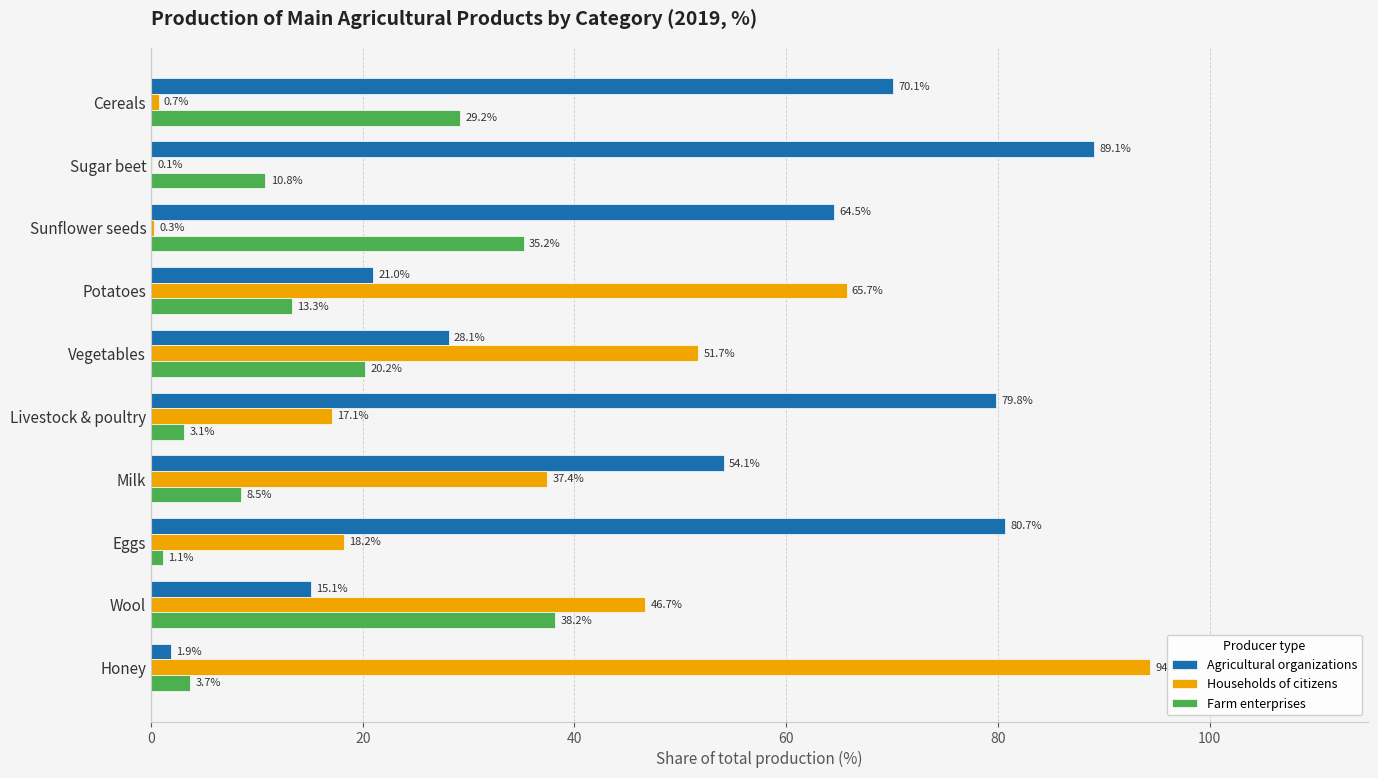

What is the sum of all Farm enterprises values?

163.3